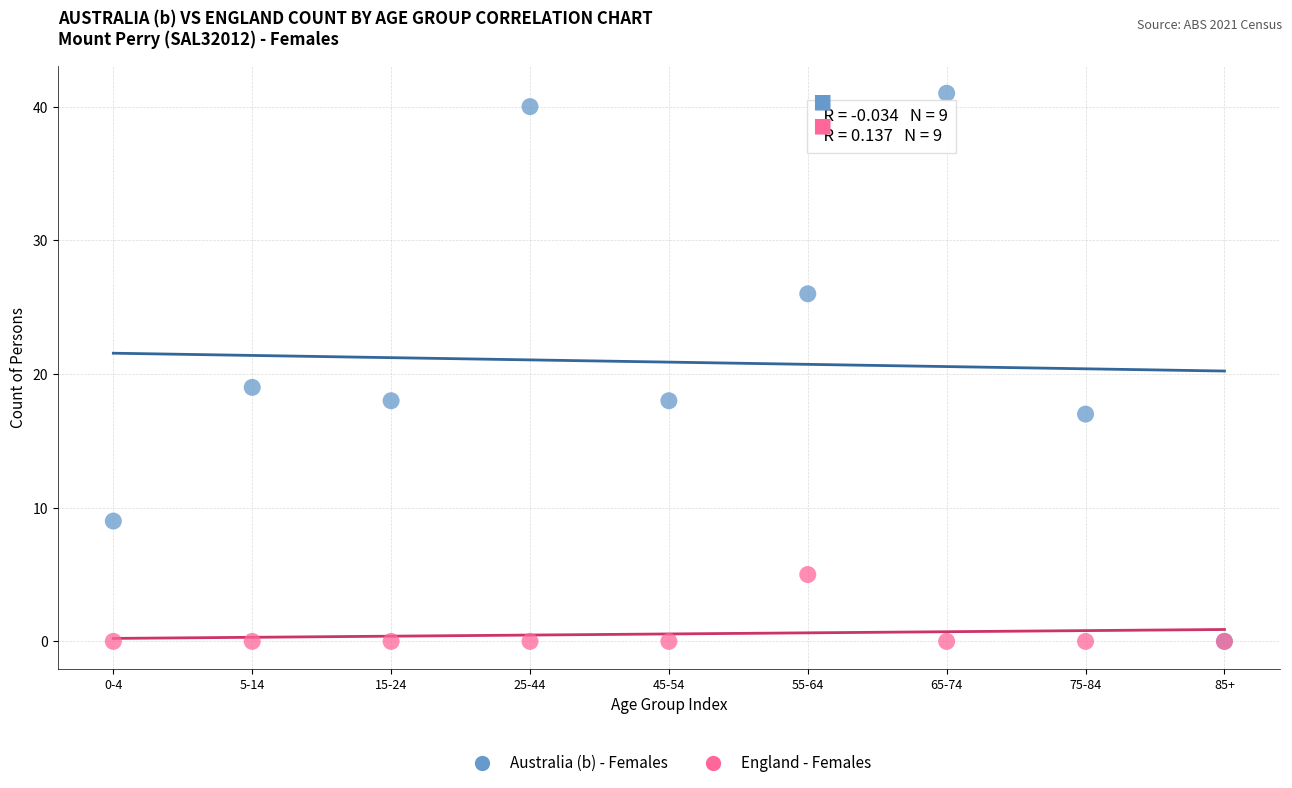

Which series has the largest Y range (max minus min)?

Australia (b) - Females